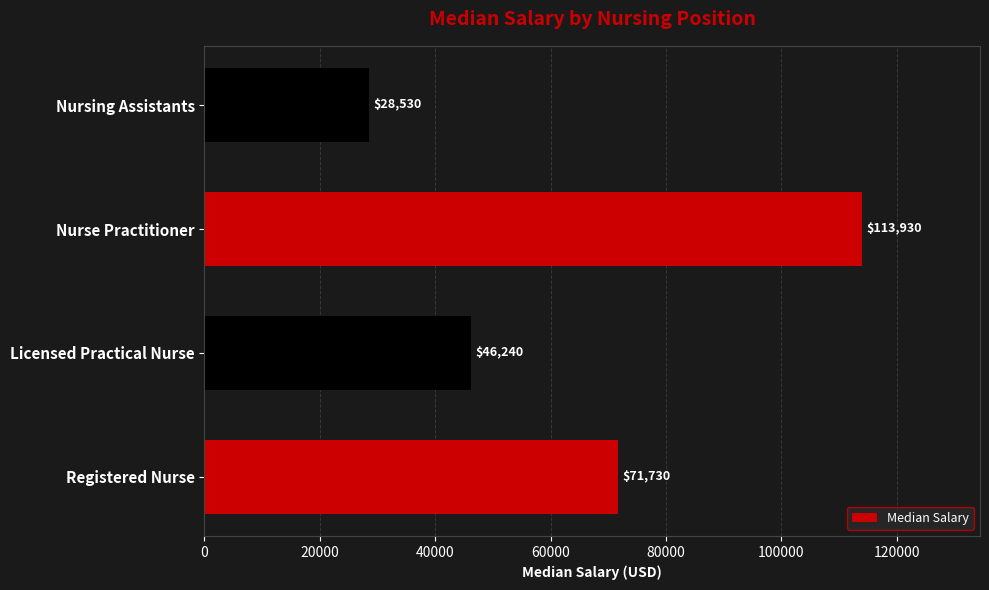

List the labels in order of value, smallest first.

Nursing Assistants, Licensed Practical Nurse, Registered Nurse, Nurse Practitioner